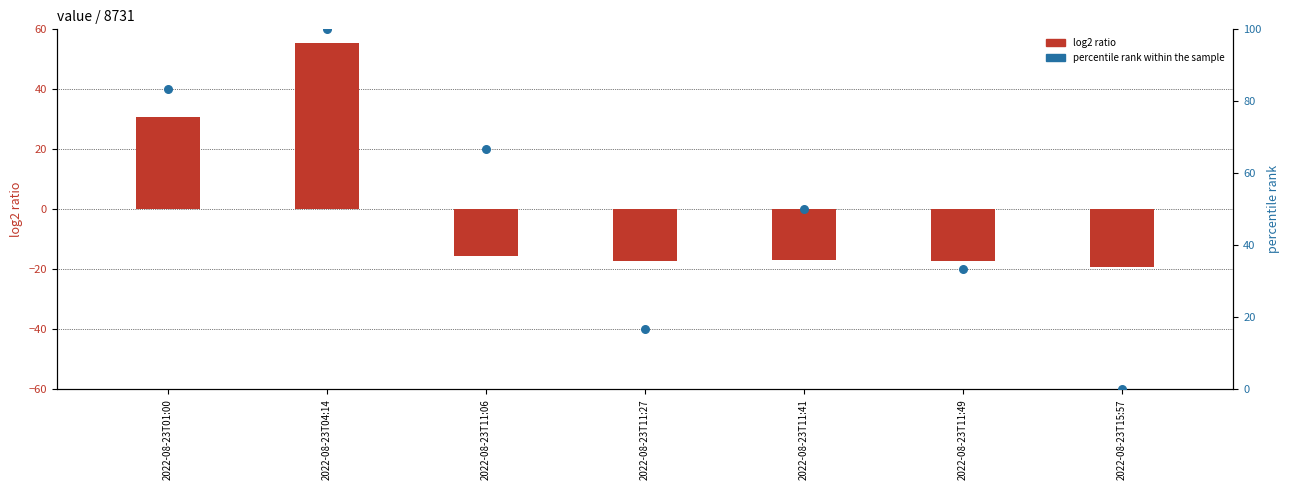

Is the value of log2 ratio at 2022-08-23T11:06 greater than the value of percentile rank within the sample at 2022-08-23T11:27?

No